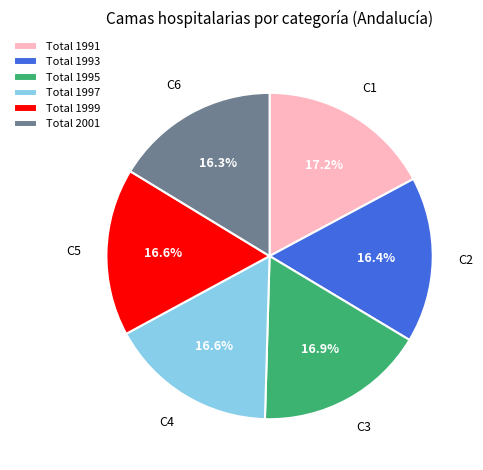

Count the number of slices in the pie.

6